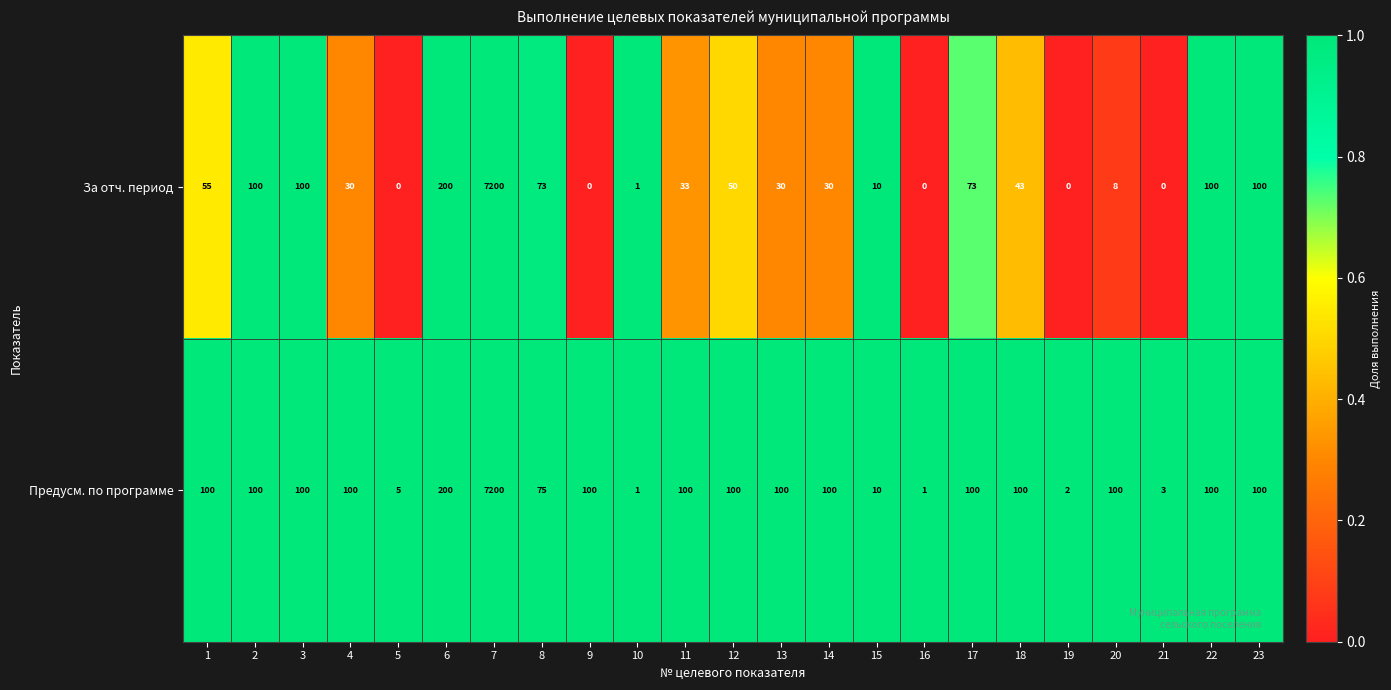

Rank the series at 8 from lowest to highest value.

За отч. период, Предусм. по программе